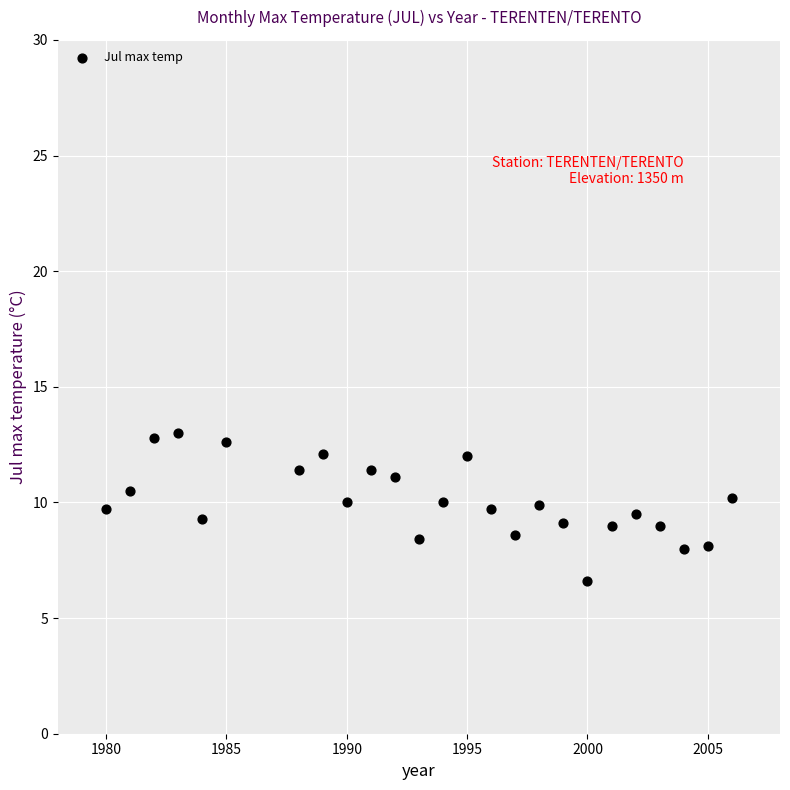

What is the range of Y values (max minus min)?

6.4